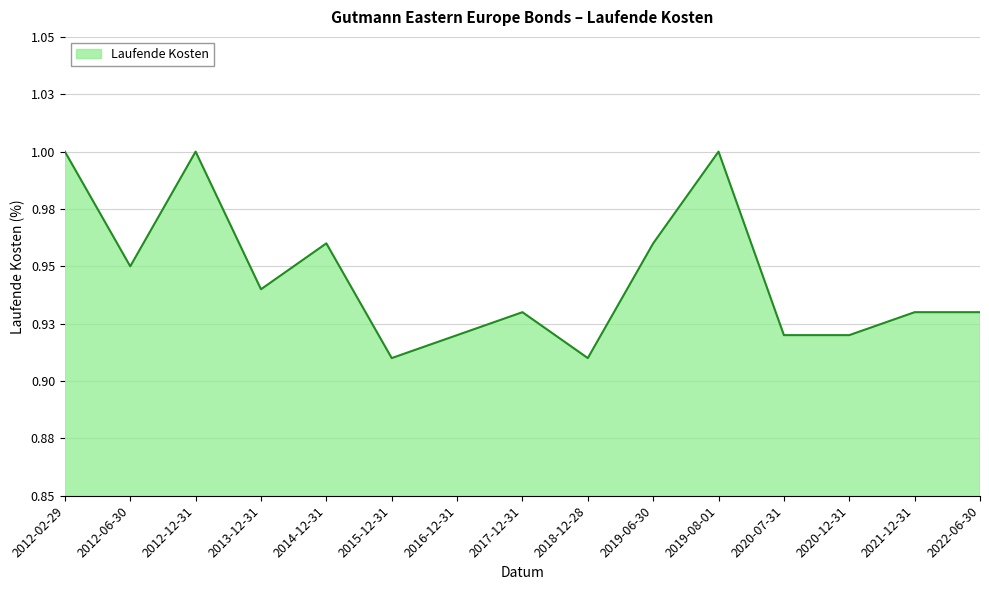

Where is the data nearest to the value 0?

2018-12-28